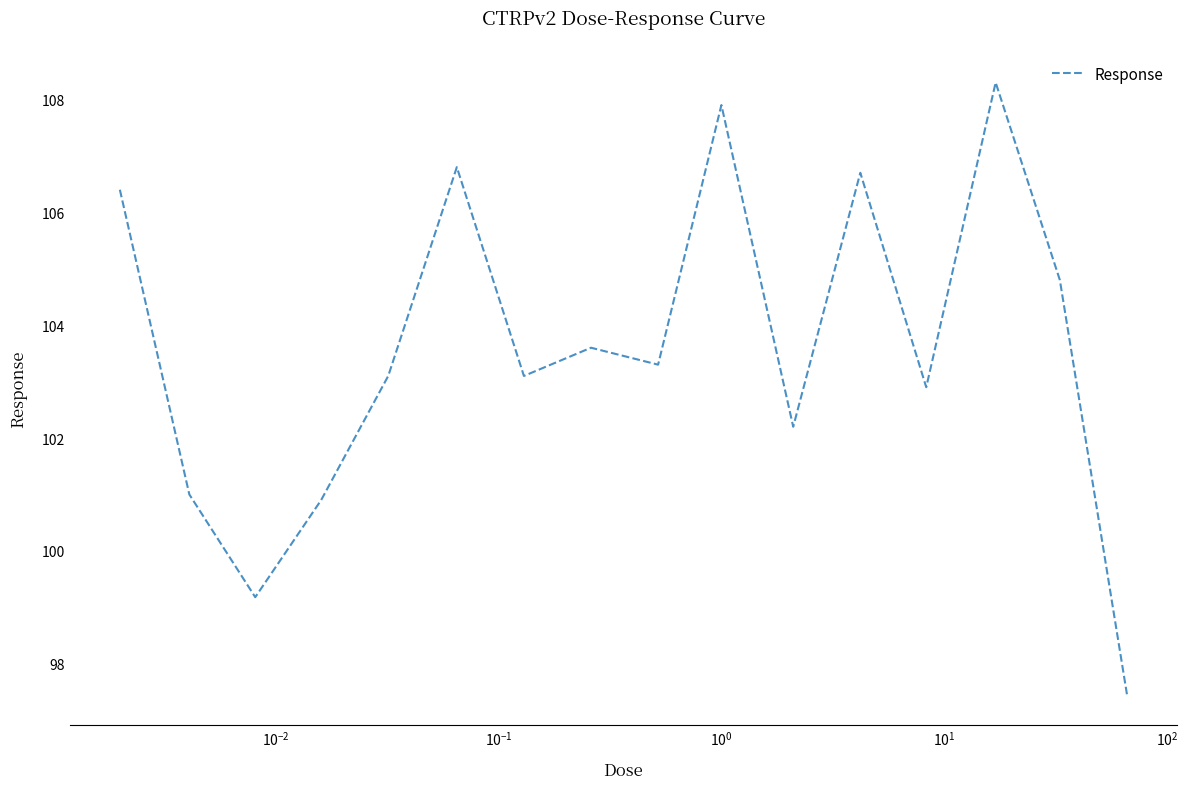

What is the difference between the second highest and second lowest values?

8.7